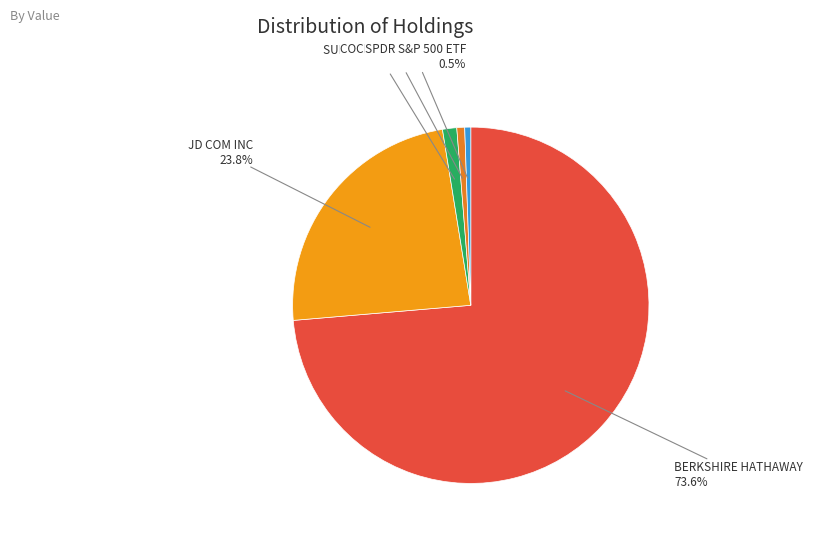

To the nearest percent, what is the average slice percentage?

20%